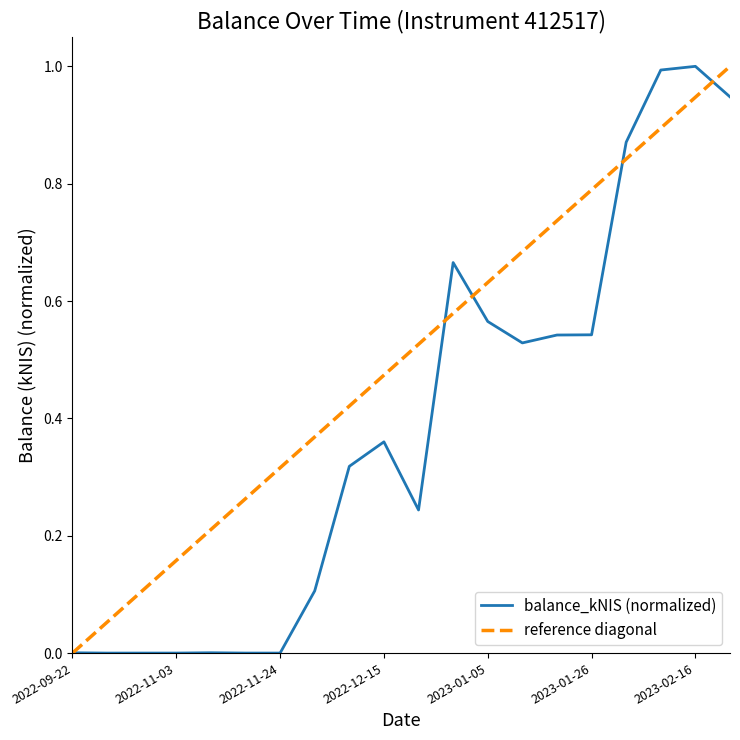

What is the change in value from 2022-12-15 to 2023-01-19?

+0.2